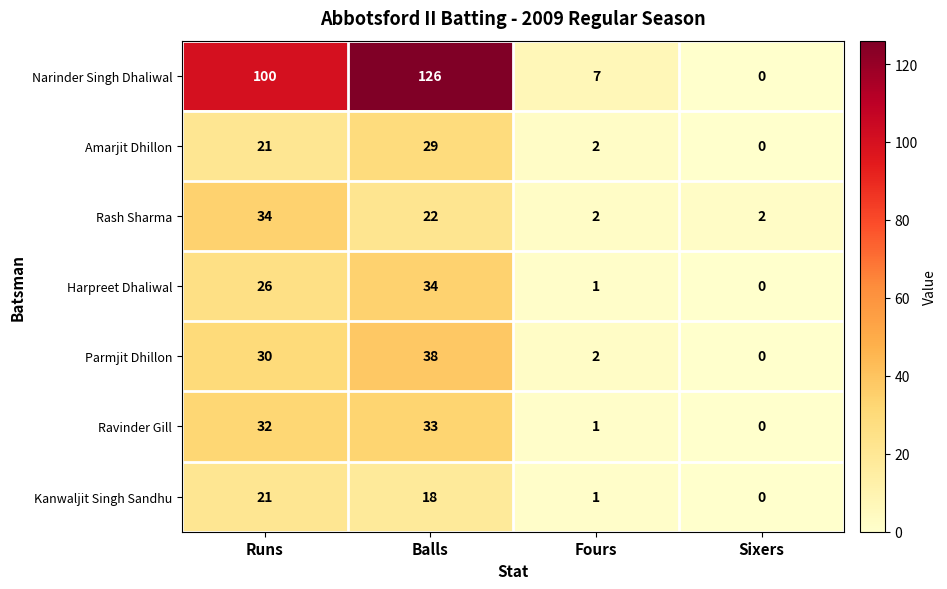

How many data points in Rash Sharma are less than 22?

2